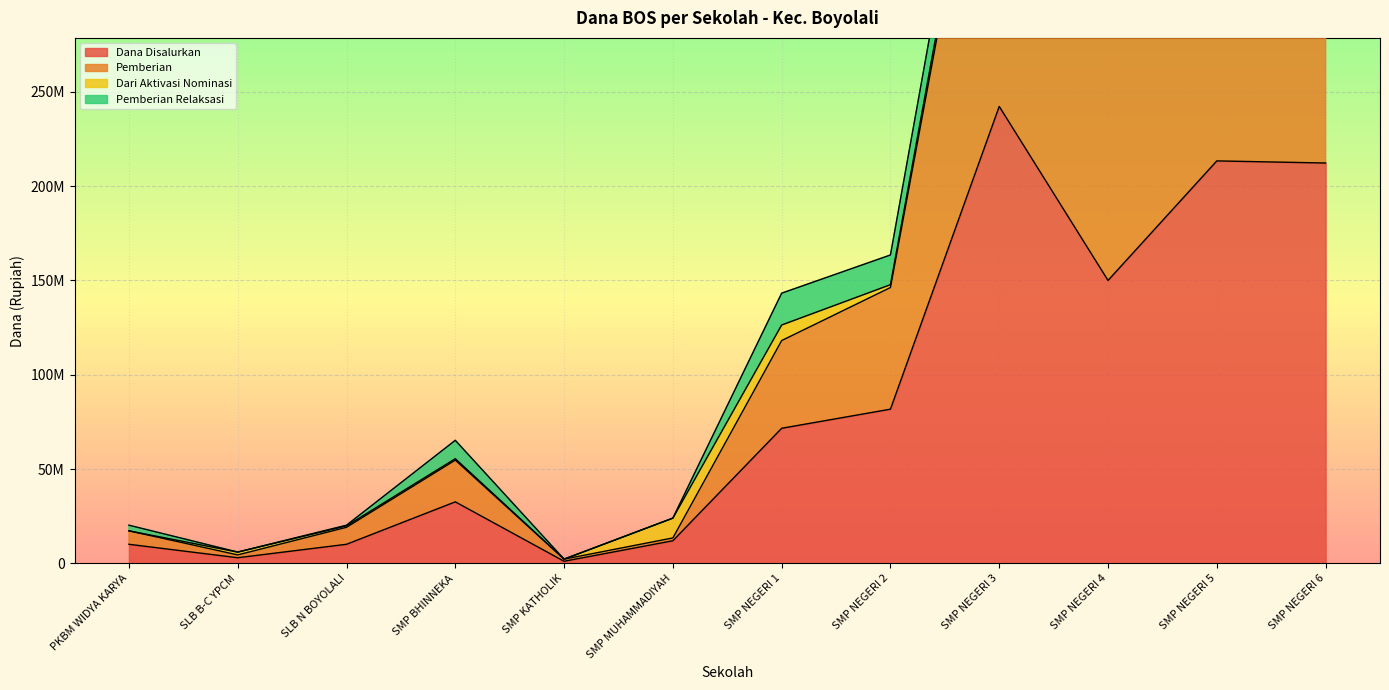

What is the label of the 12th point from the left?

SMP NEGERI 6